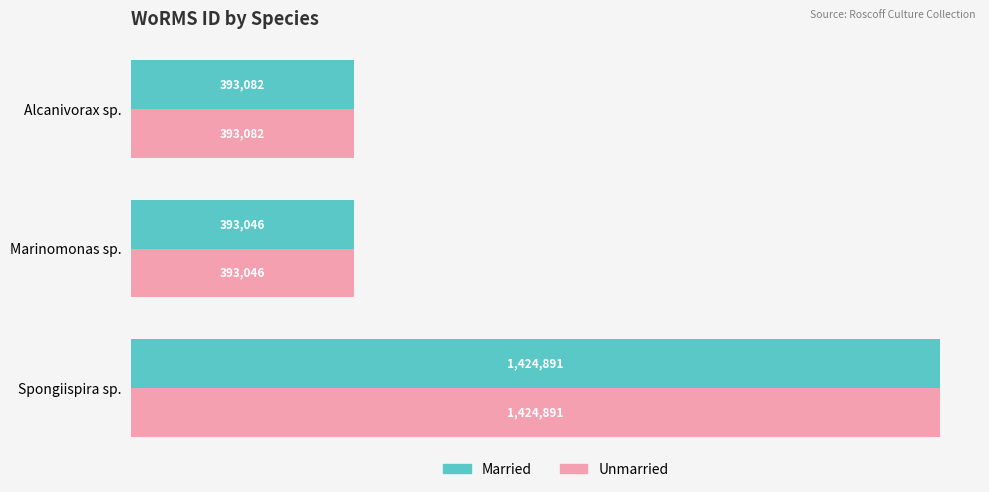

What is the difference between the maximum and second lowest values in the Unmarried series?

1031809